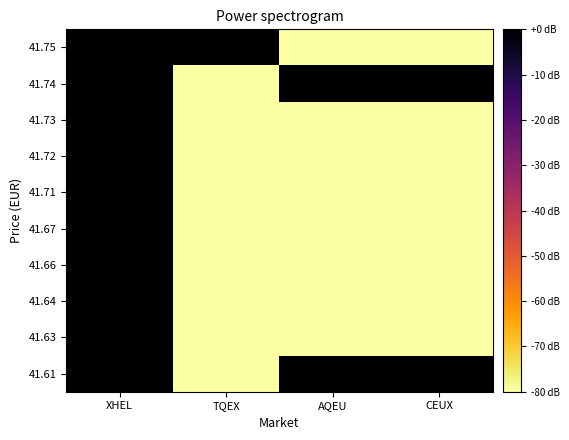

Between CEUX and XHEL, which is larger?

XHEL